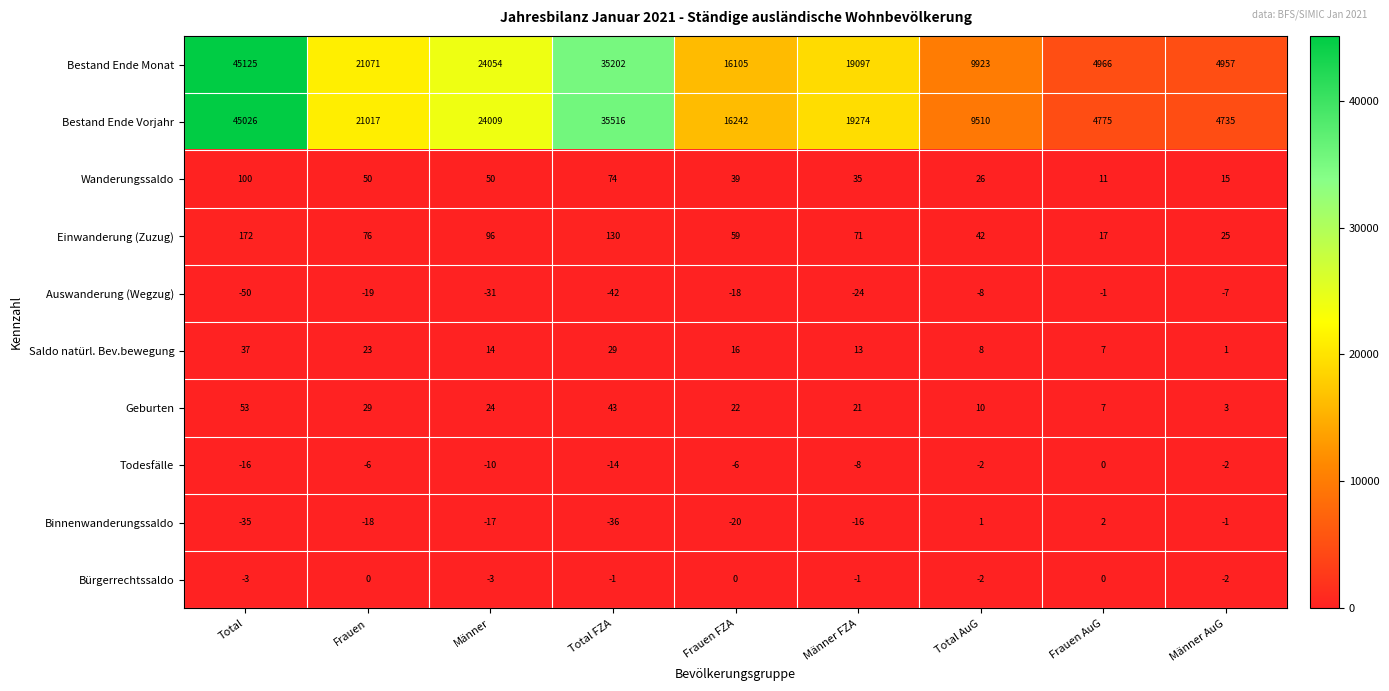

The Saldo natürl. Bev.bewegung series shows 1 at Männer AuG. True or false?

True